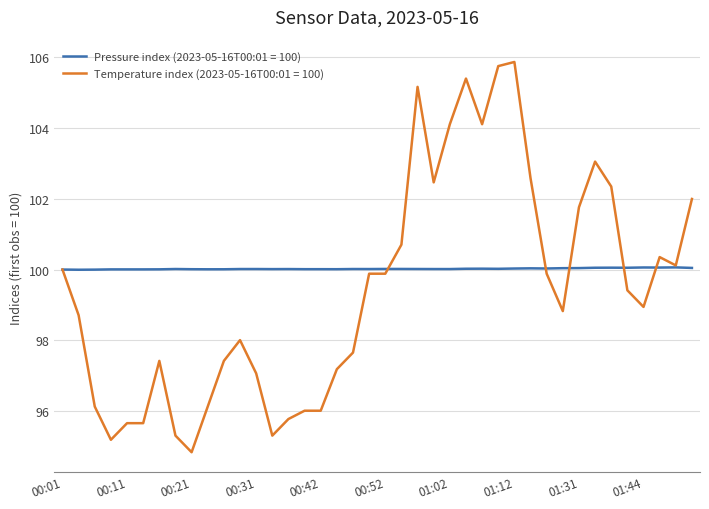

Rank the series by their average value, from highest to lowest.

Pressure index (2023-05-16T00:01 = 100), Temperature index (2023-05-16T00:01 = 100)